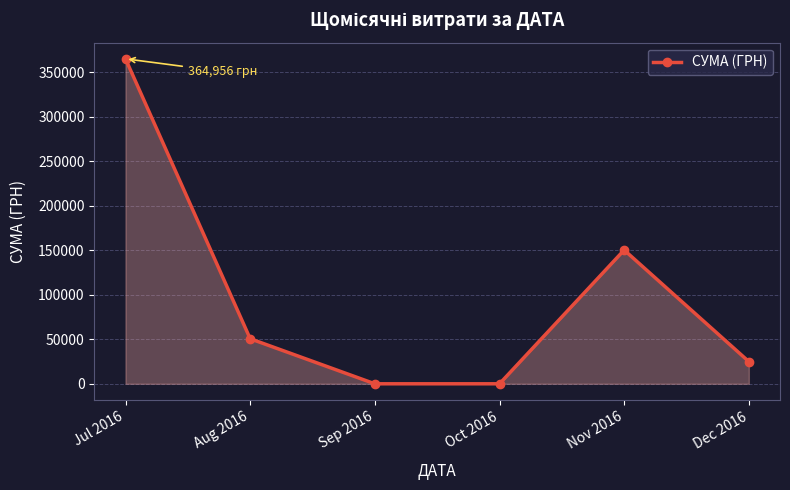

What is the label of the 1st point from the right?

Dec 2016